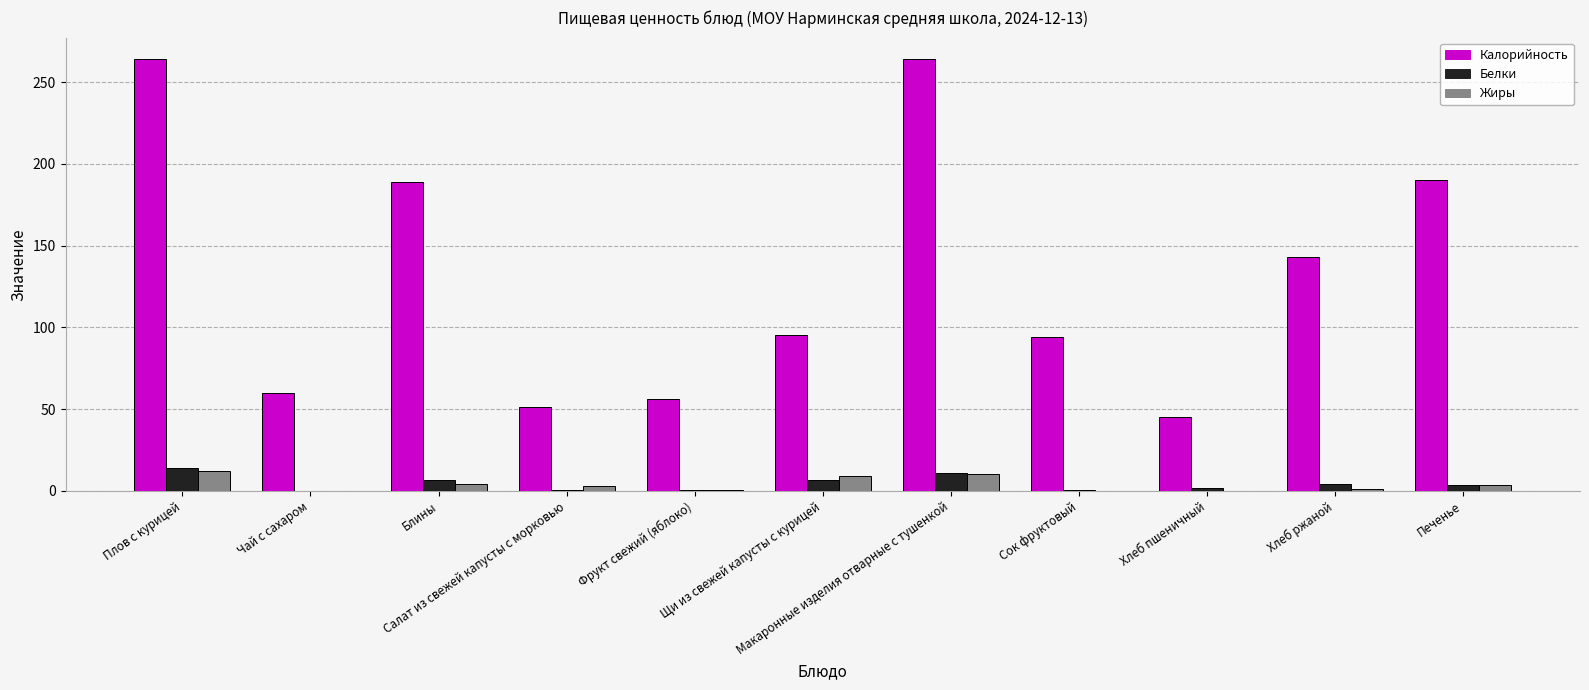

What is the sum of all Белки values?

50.4